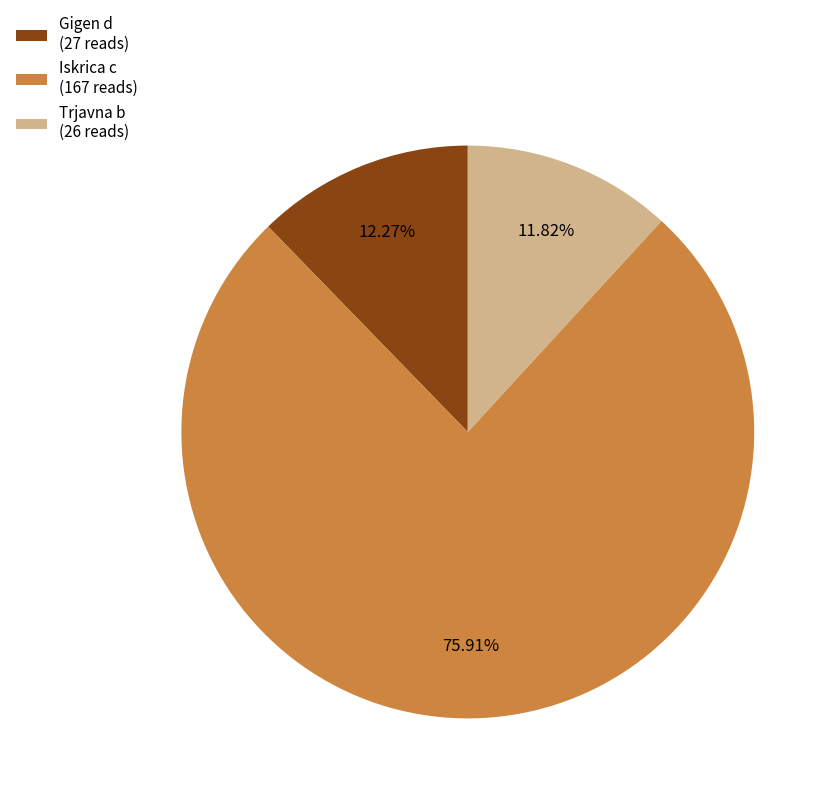

Which has a higher value, Iskrica c (167 reads) or Gigen d (27 reads)?

Iskrica c (167 reads)